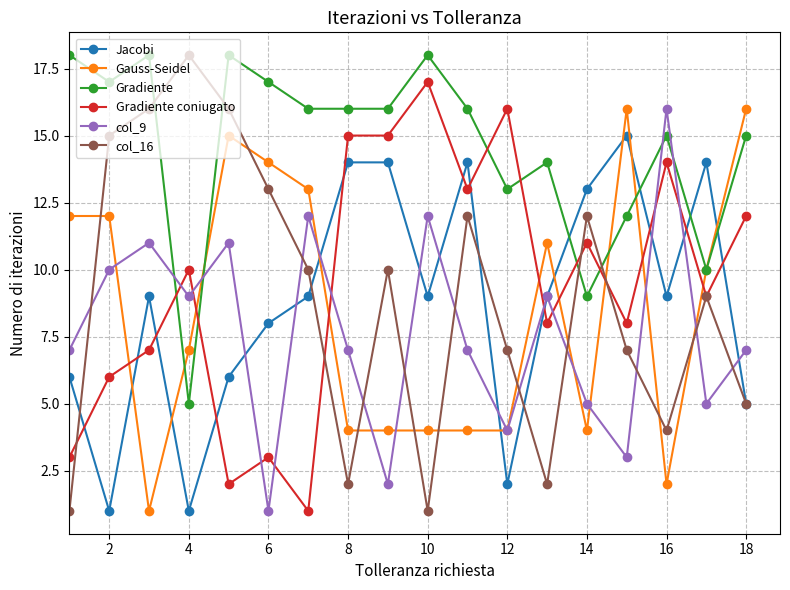

In Jacobi, how many points are lower than both neighbors (excluding endpoints)?

5